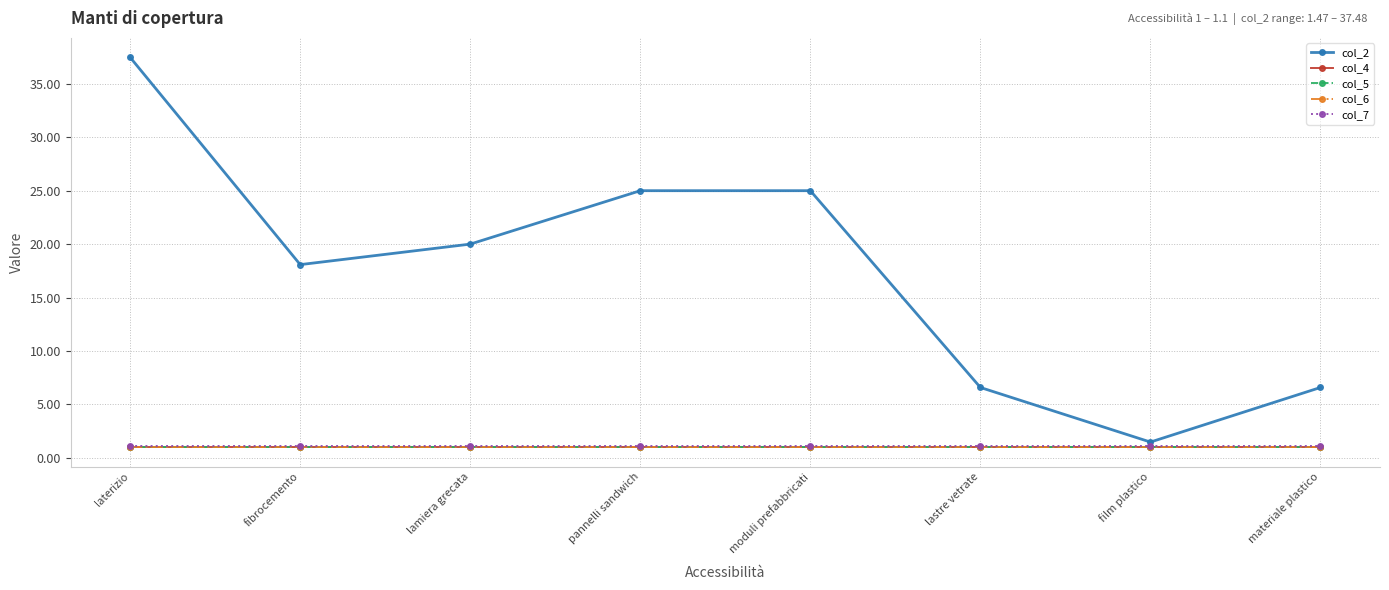

What is the value of the col_2 point at the 5th from the left?

25.0